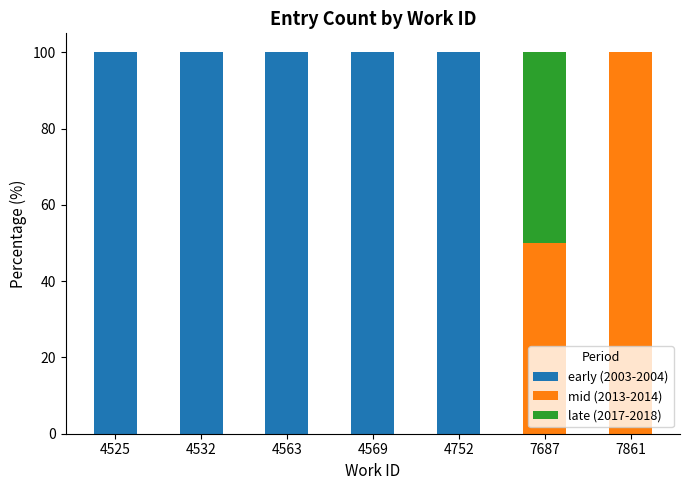

What is the total value across all series at 4532?

100